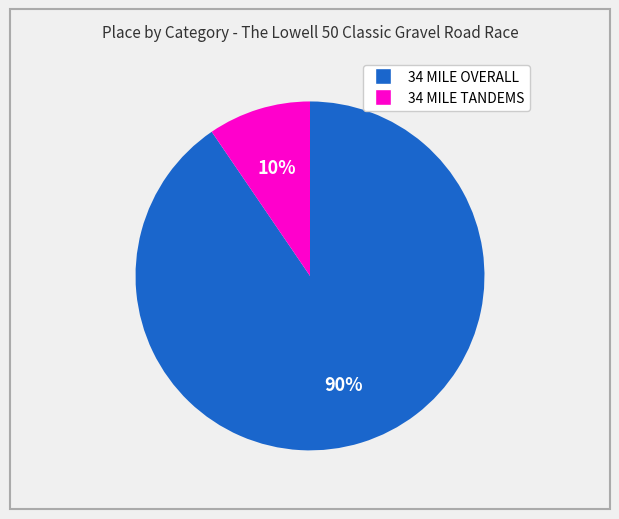

Which category has the smallest portion of the pie?

34 MILE TANDEMS